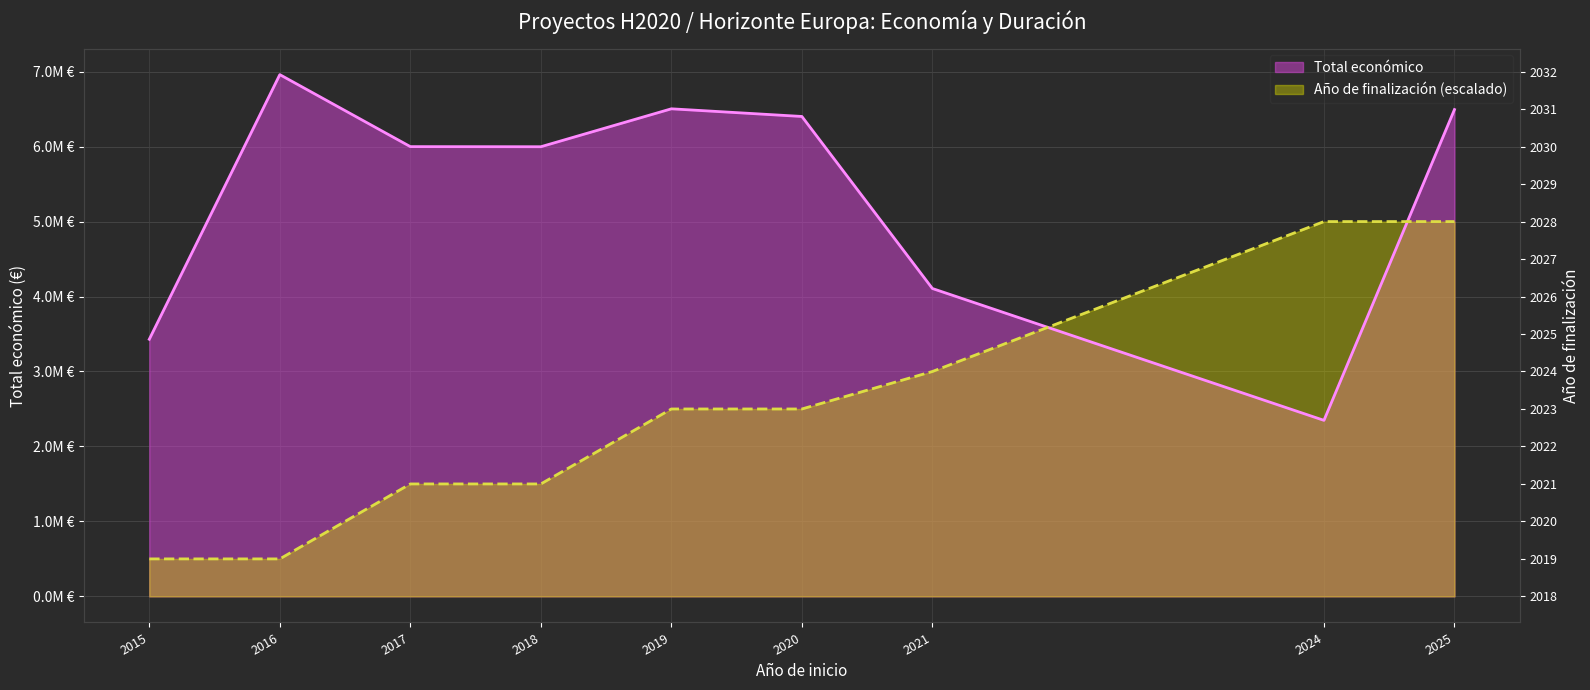

What is the difference between the maximum and second lowest values in the Año de finalización series?

4500000